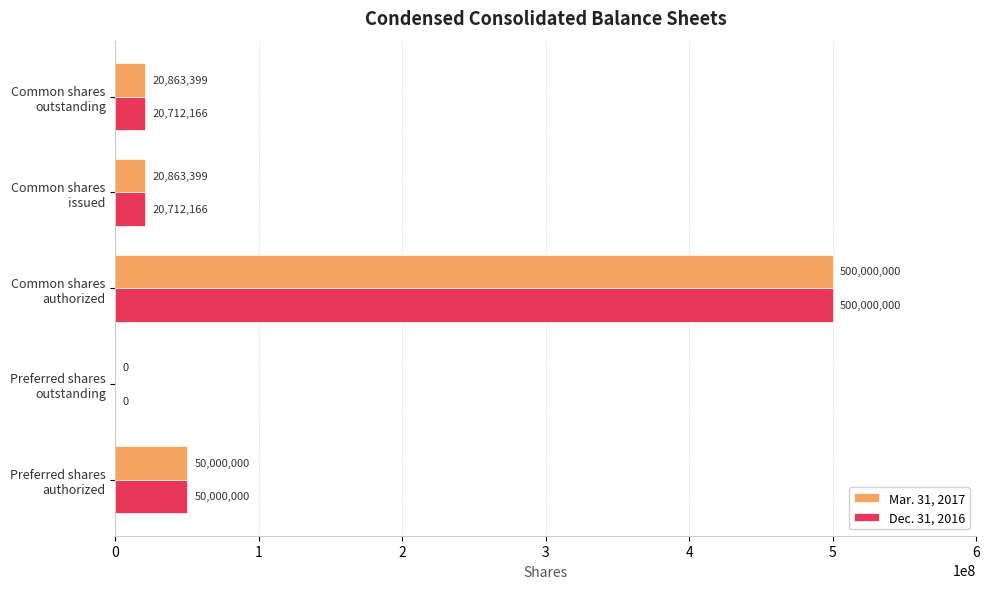

Count the number of data series in this chart.

2